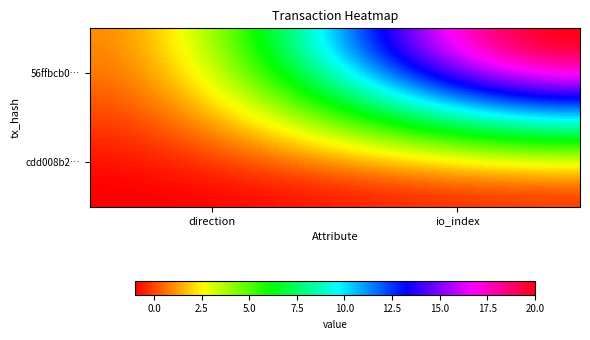

At which category is the sum across all series the highest?

1